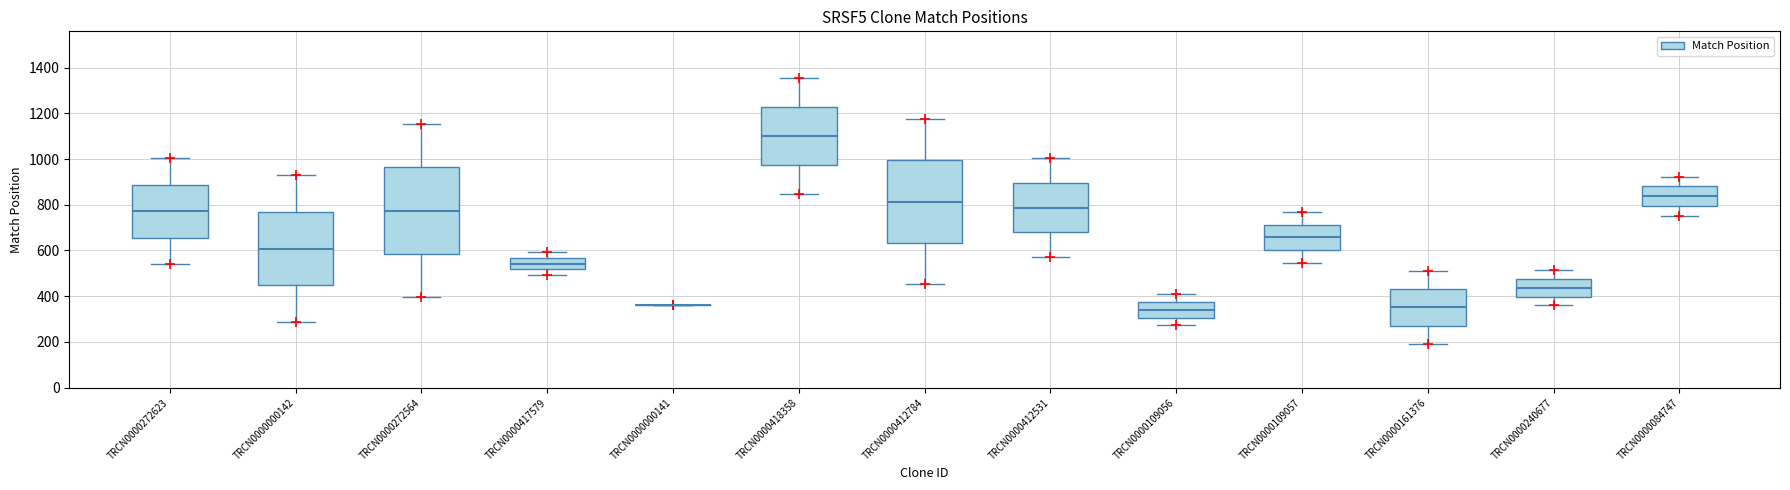

Reading left to right, read every box against the y-axis: the position of its median line, the range the box covers, and the ends of its whiskers. The values are not printed on the chart, so give them approximately, as read against the axis.

TRCN0000272623: median 780, box 660 to 880, whiskers 540 to 1000
TRCN0000000142: median 600, box 440 to 760, whiskers 280 to 920
TRCN0000272564: median 780, box 580 to 960, whiskers 400 to 1160
TRCN0000417579: median 540, box 520 to 560, whiskers 500 to 600
TRCN0000000141: box collapsed to a line at 360, whiskers 360 to 360
TRCN0000418358: median 1100, box 980 to 1220, whiskers 840 to 1360
TRCN0000412784: median 820, box 640 to 1000, whiskers 460 to 1180
TRCN0000412531: median 780, box 680 to 900, whiskers 580 to 1000
TRCN0000109056: median 340, box 300 to 380, whiskers 280 to 400
TRCN0000109057: median 660, box 600 to 720, whiskers 540 to 760
TRCN0000161376: median 360, box 280 to 440, whiskers 200 to 520
TRCN0000240677: median 440, box 400 to 480, whiskers 360 to 520
TRCN0000084747: median 840, box 800 to 880, whiskers 760 to 920